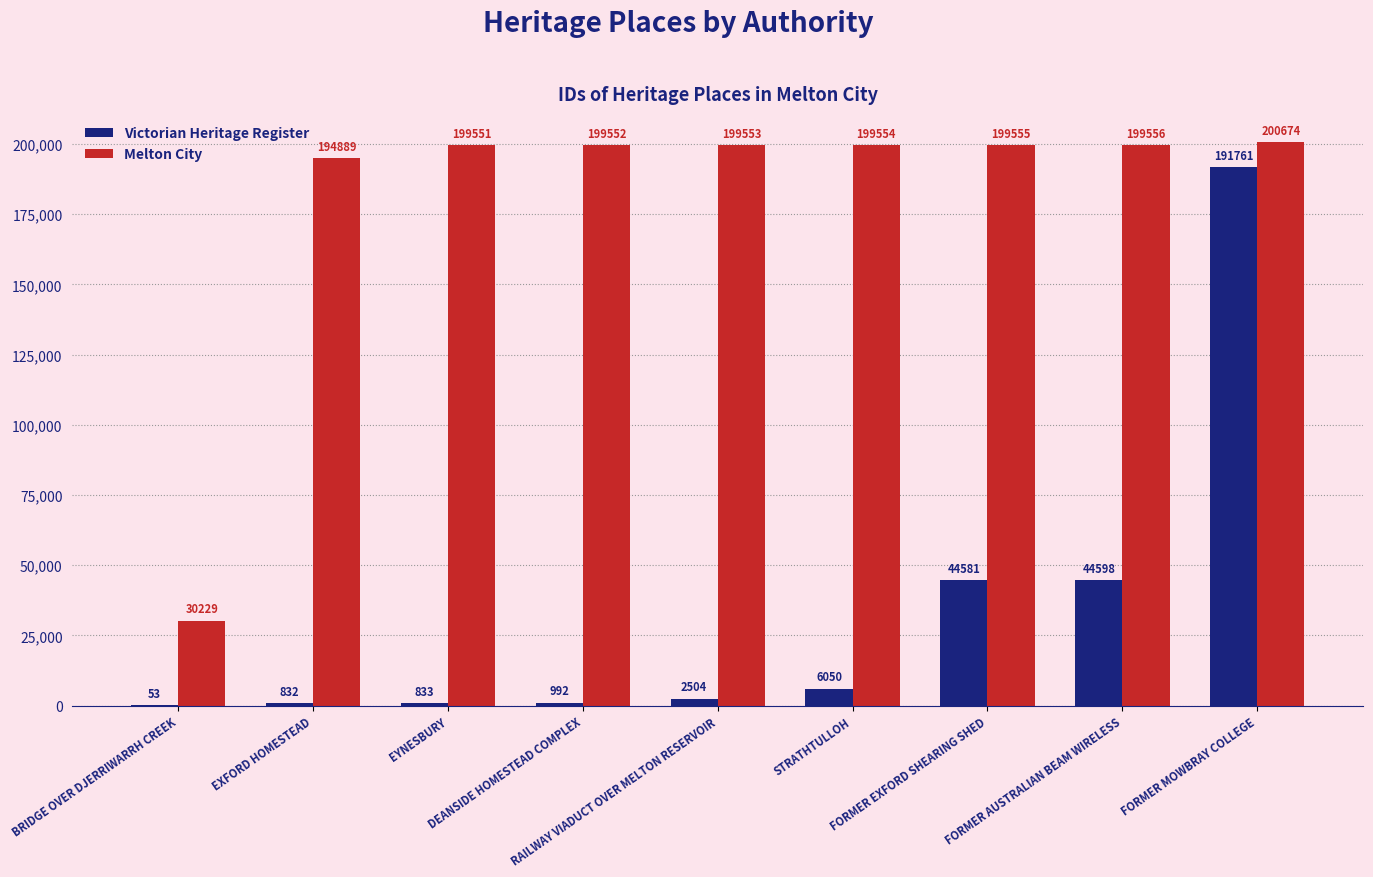

What is the difference between the Victorian Heritage Register values at RAILWAY VIADUCT OVER MELTON RESERVOIR and STRATHTULLOH?

3546